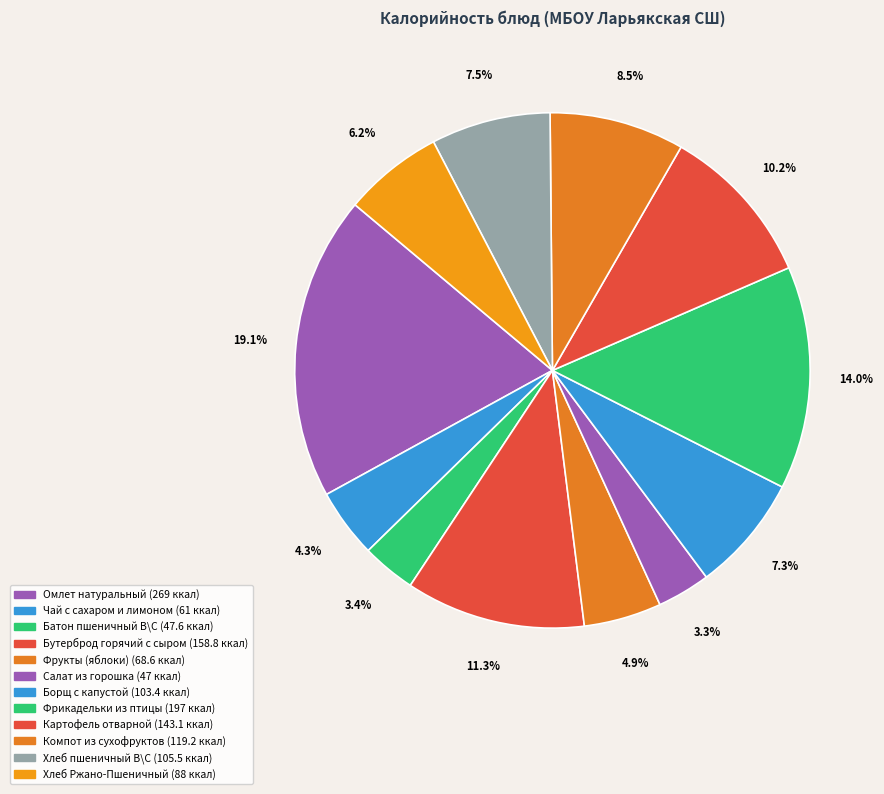

Does Салат из горошка account for over 50% of the chart?

No